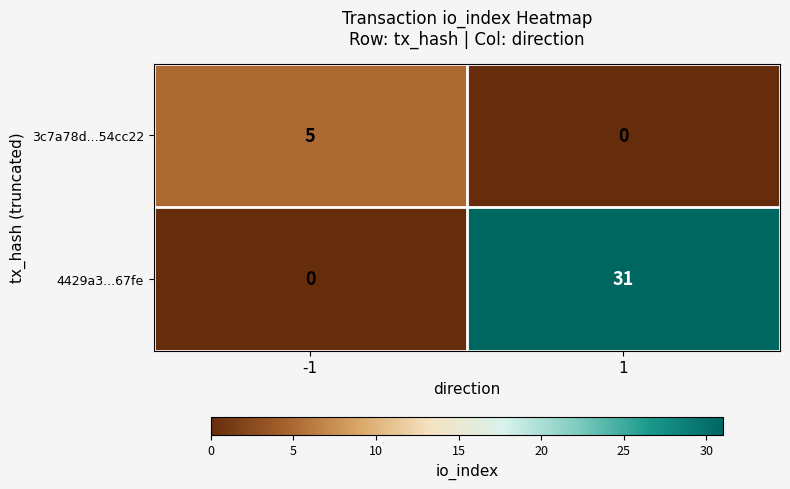

Which series has the largest total across all categories?

4429a3...67fe